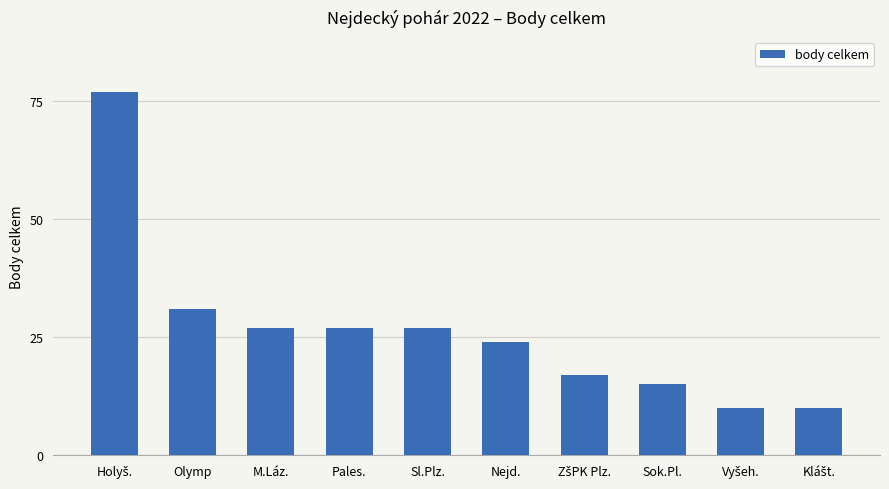

At which label is the value closest to 43?

Olymp